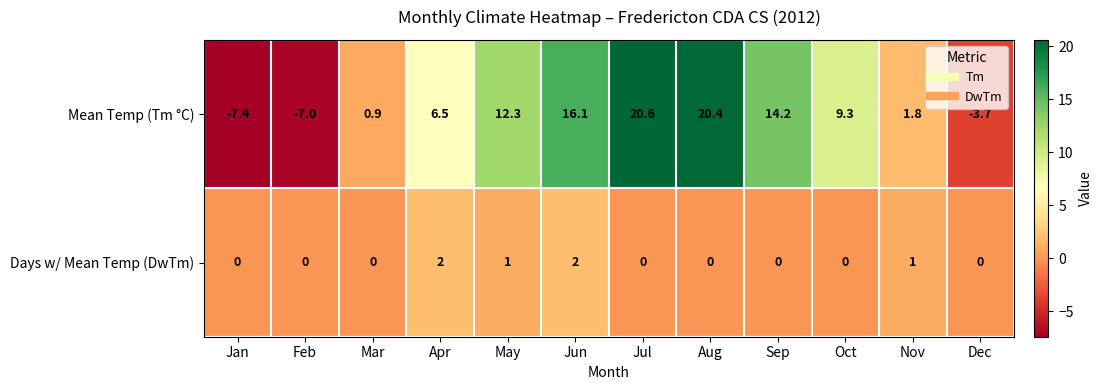

Rank the series by their maximum value, from lowest to highest.

Days w/ Mean Temp (DwTm), Mean Temp (Tm °C)